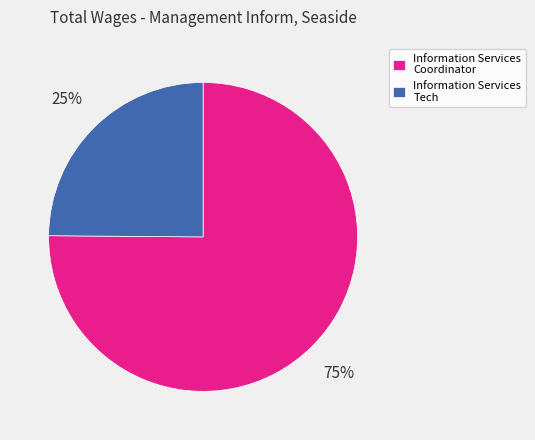

What is the largest slice in the pie chart?

Information Services Coordinator